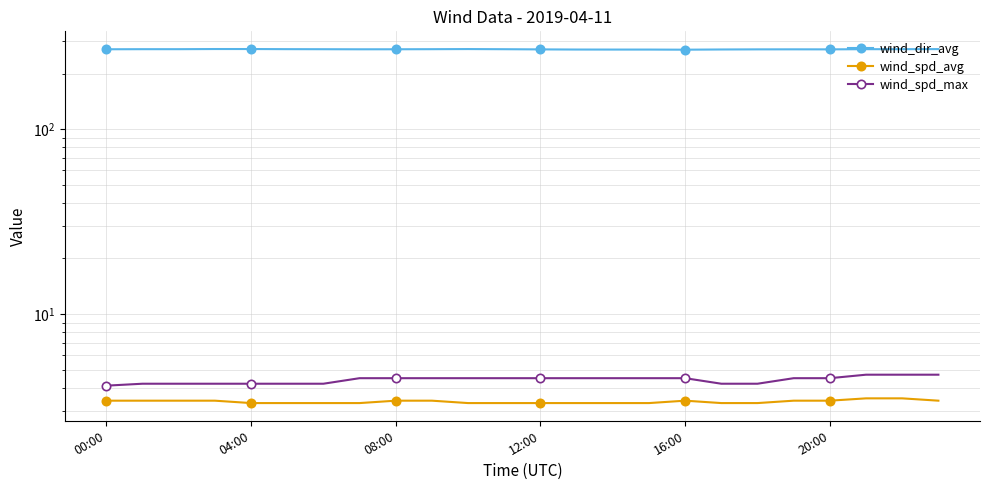

What is the difference between the highest and lowest values at 21?

268.1